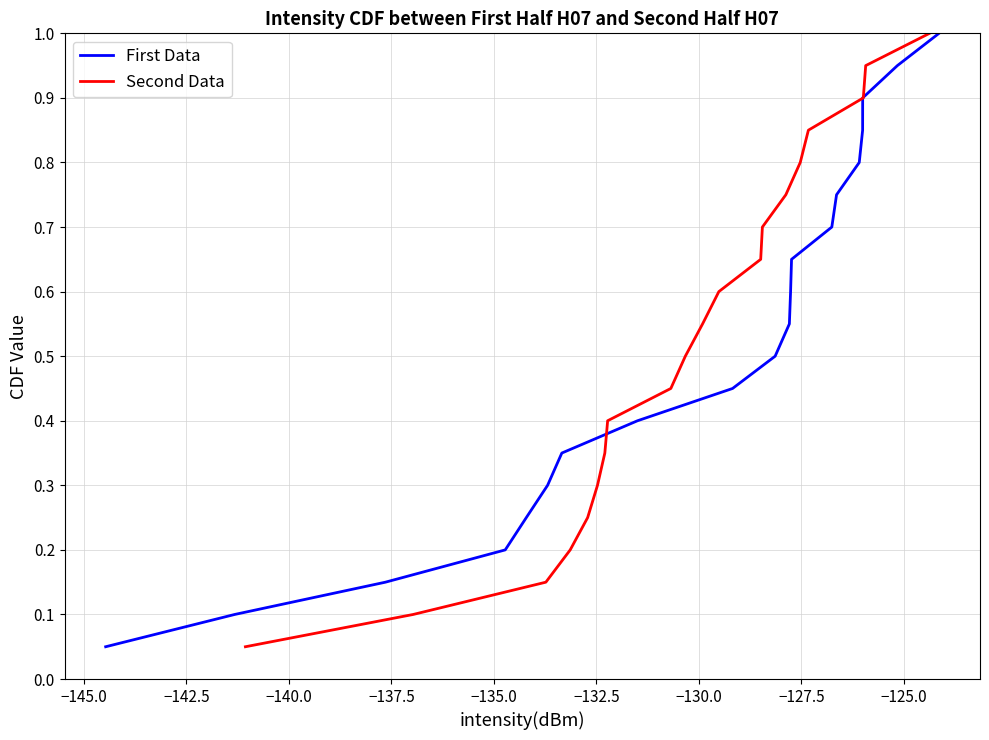

What is the difference between the maximum and minimum values in the Second Data series?

0.9